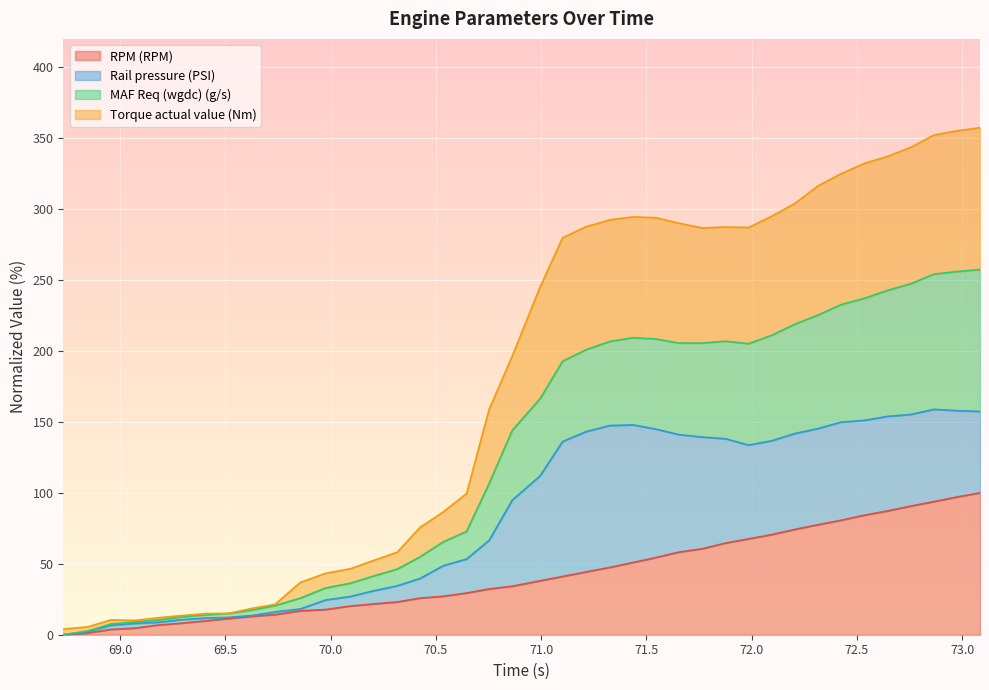

What is the maximum value for RPM (RPM)?

100.0